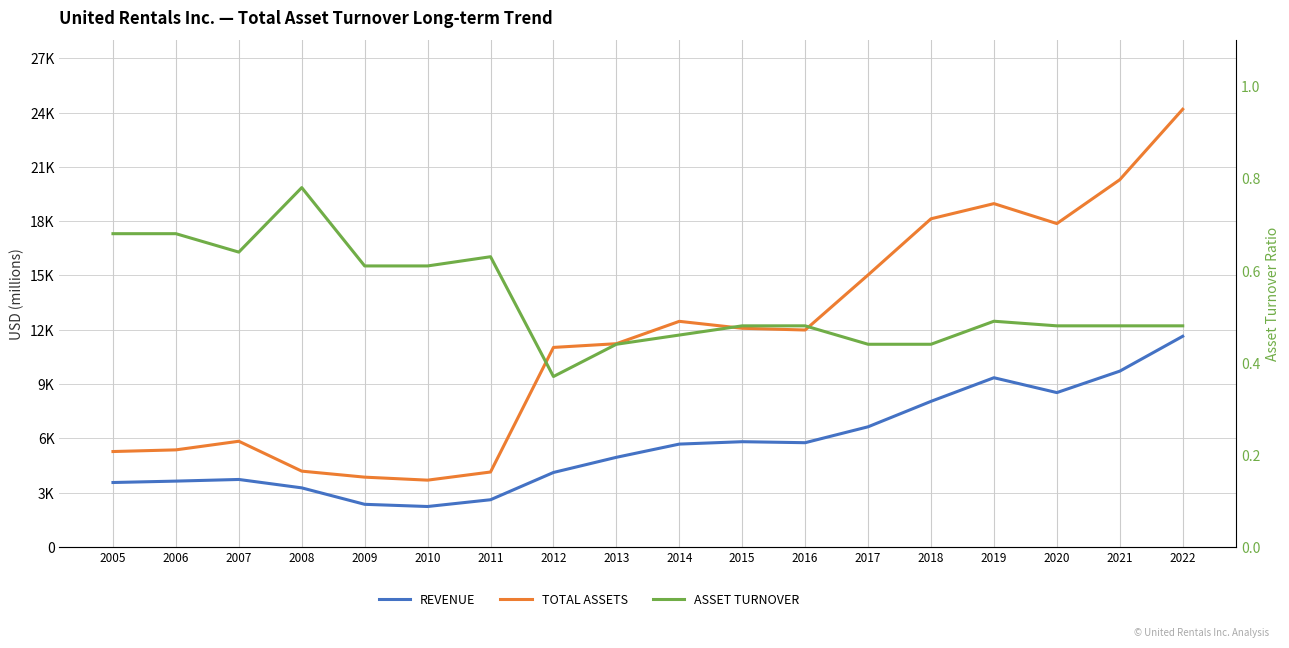

At which label does Total Assets first exceed 11988?

2014